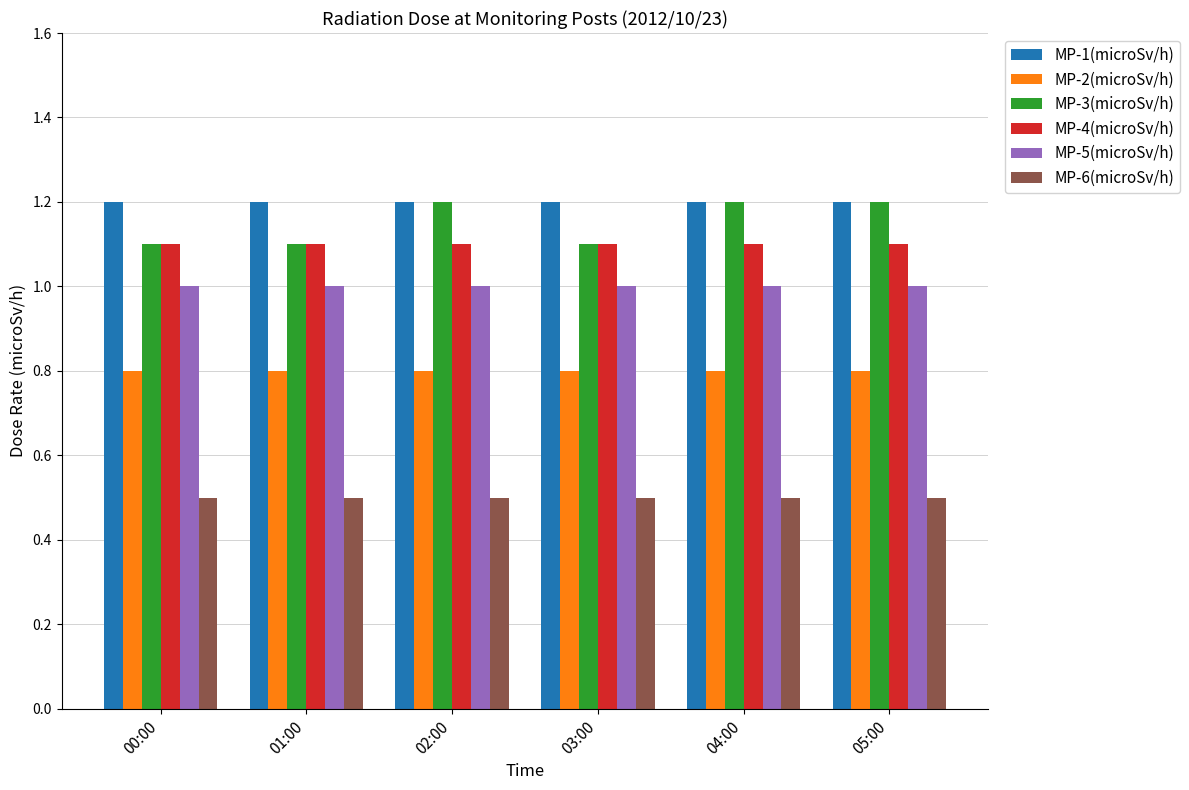

What is the value of the MP-3(microSv/h) bar at the 1st from the left?

1.1